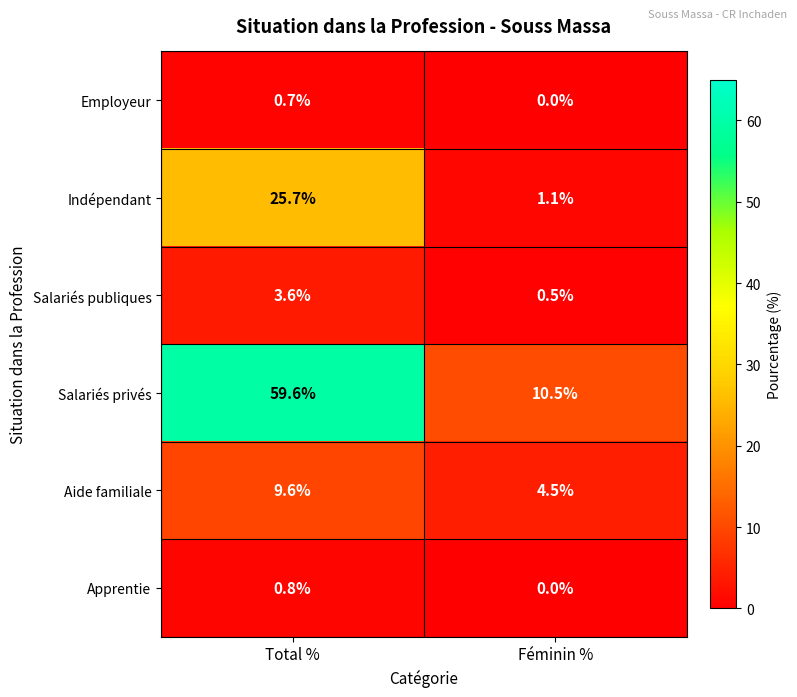

What is the difference between the maximum and minimum values in the Aide familiale series?

5.1